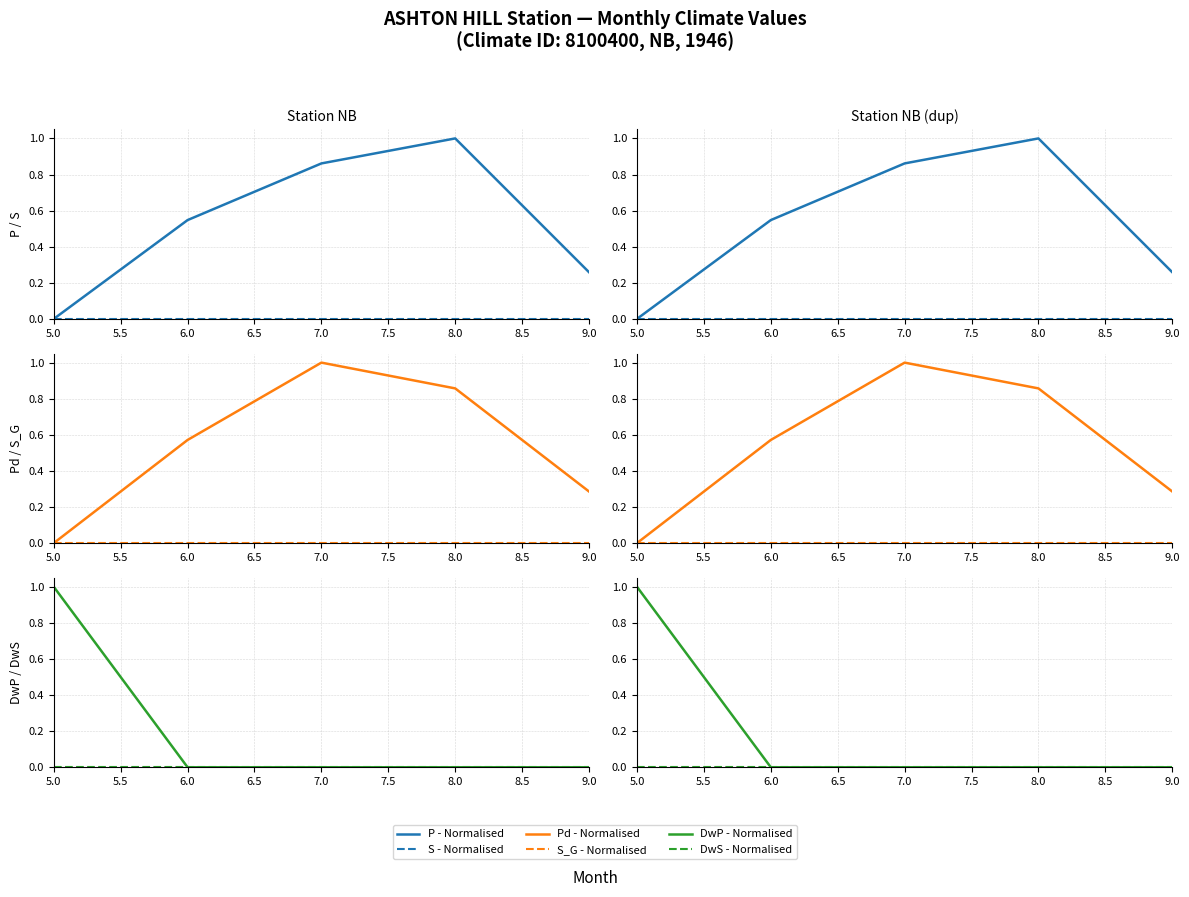

Does the chart have visible grid lines?

Yes